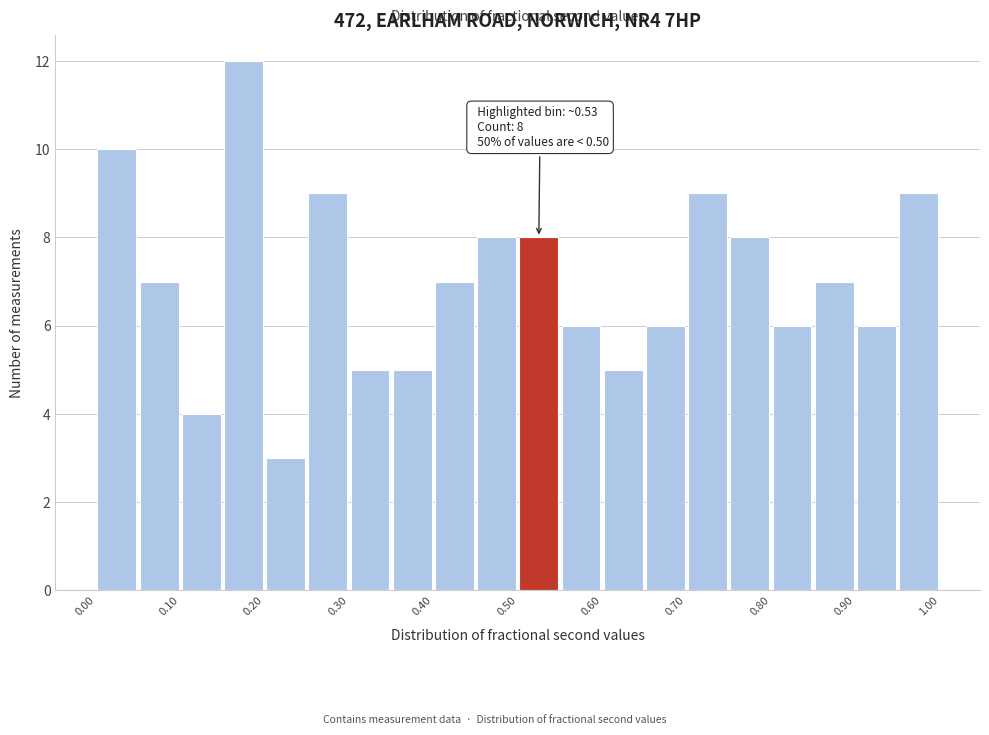

Over which range of the x-axis is the bar tallest?

0.15 to 0.20